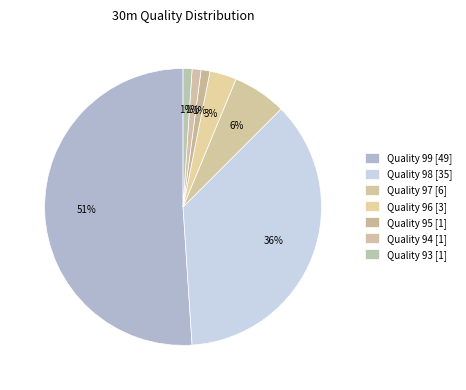

Which category has the smallest portion of the pie?

30m Quality 95